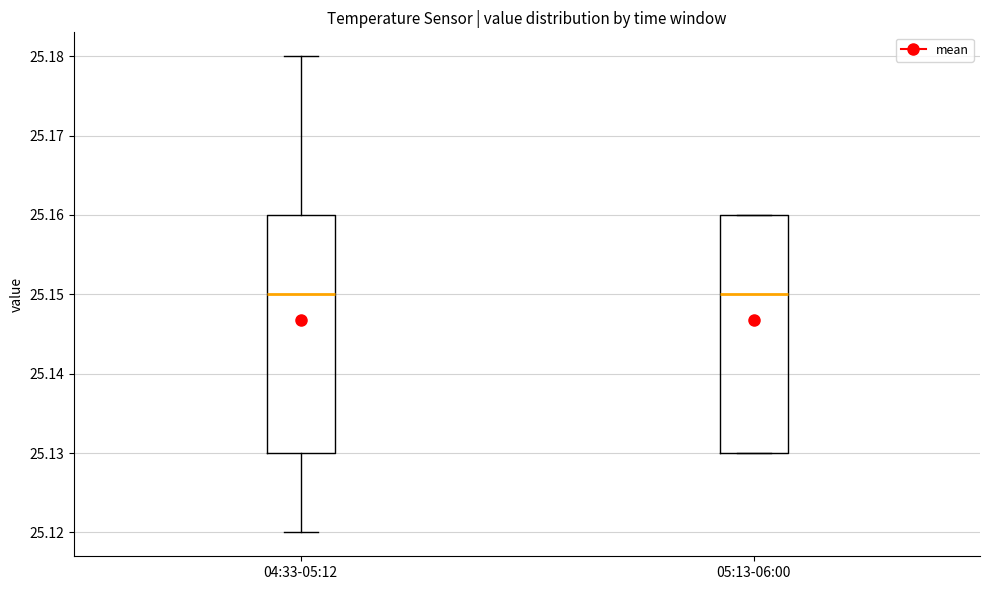

Reading left to right, read every box against the y-axis: the position of its median line, the range the box covers, and the ends of its whiskers. The values are not printed on the chart, so give them approximately, as read against the axis.

04:33-05:12: median 25.15, box 25.13 to 25.16, whiskers 25.12 to 25.18
05:13-06:00: median 25.15, box 25.13 to 25.16, whiskers 25.13 to 25.16